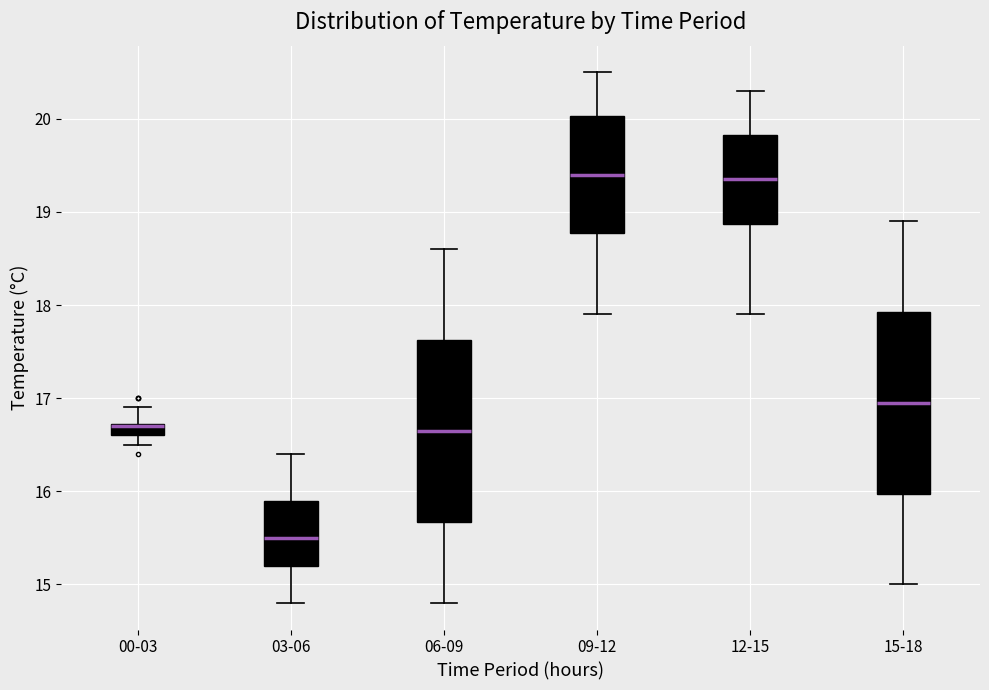

Where does the upper whisker of the box for 03-06 end on the y-axis? The values are not printed on the chart, so give them approximately, as read against the axis.

16.4